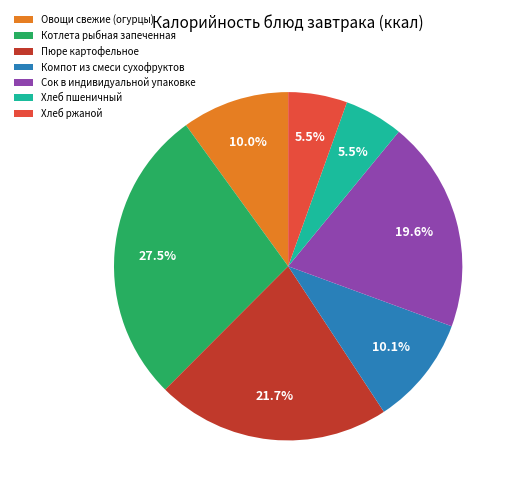

To the nearest percent, what is the combined percentage of Хлеб ржаной and Пюре картофельное?

27%